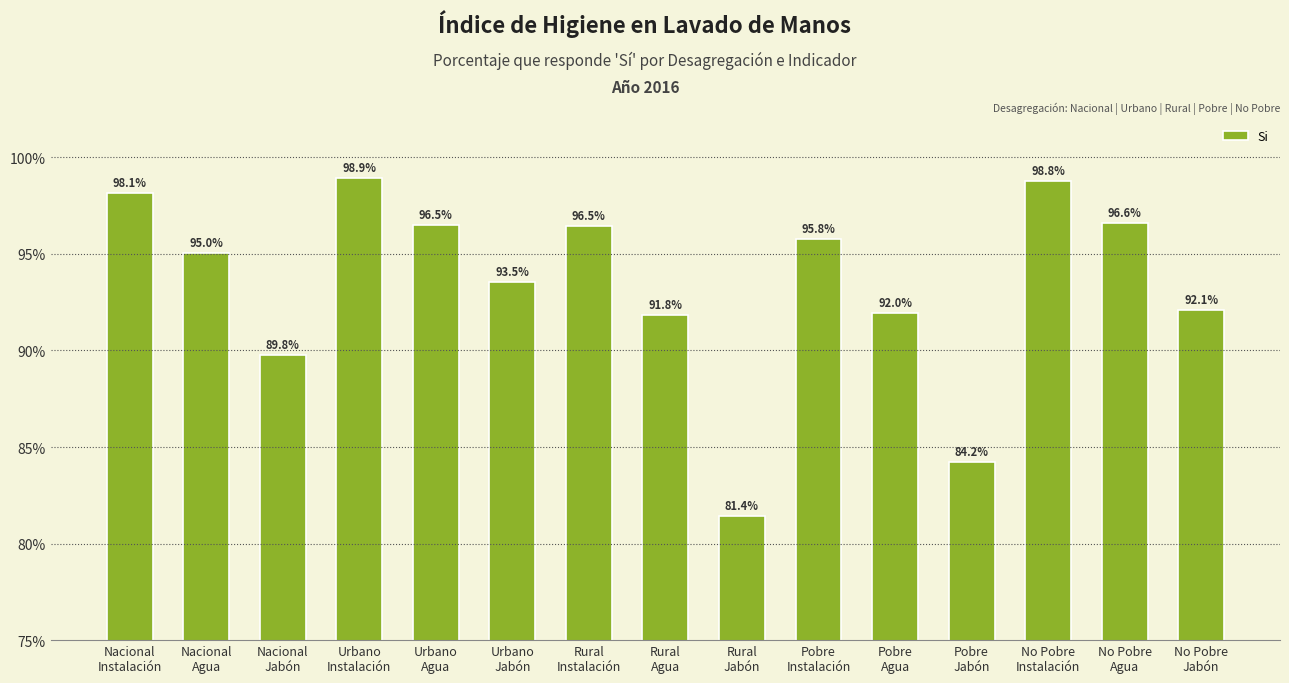

What is the label of the 10th bar from the right?

Urbano
Jabón